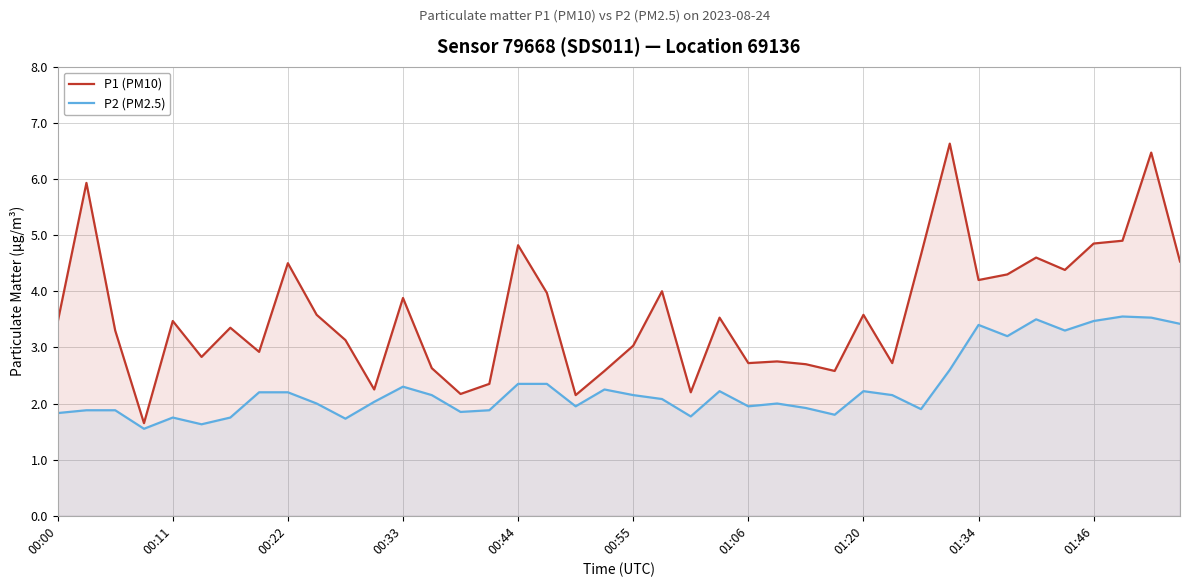

What is the difference between the highest and lowest values at 01:34?

0.8